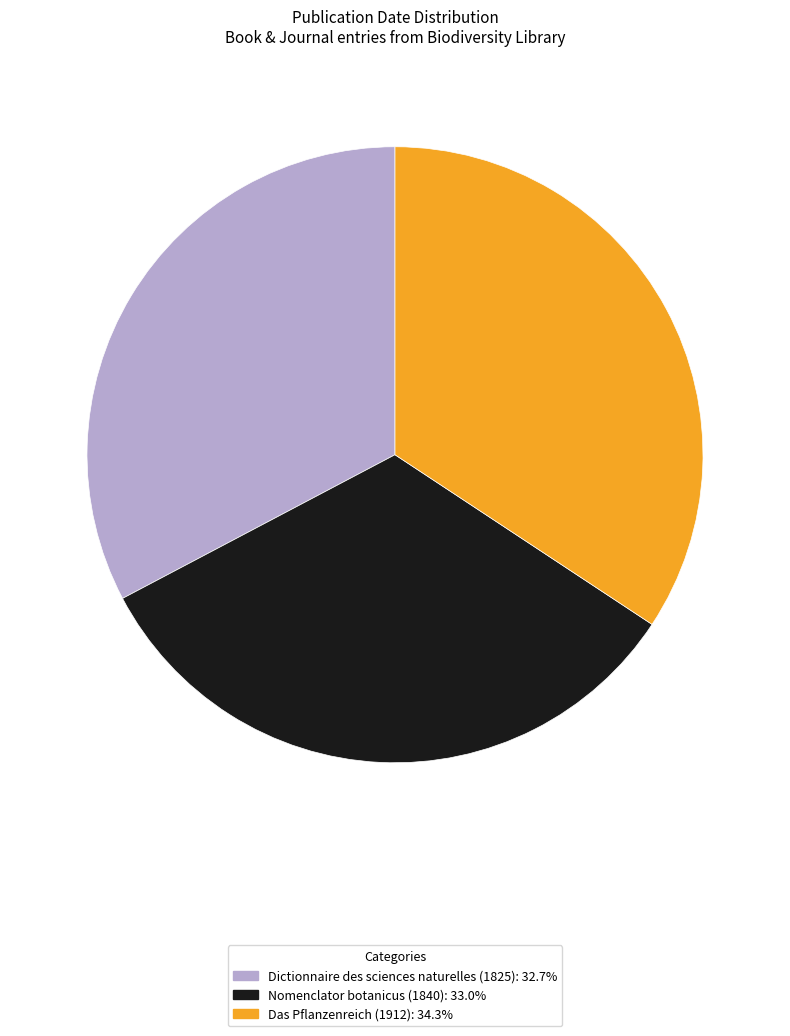

How many slices are in this pie chart?

3